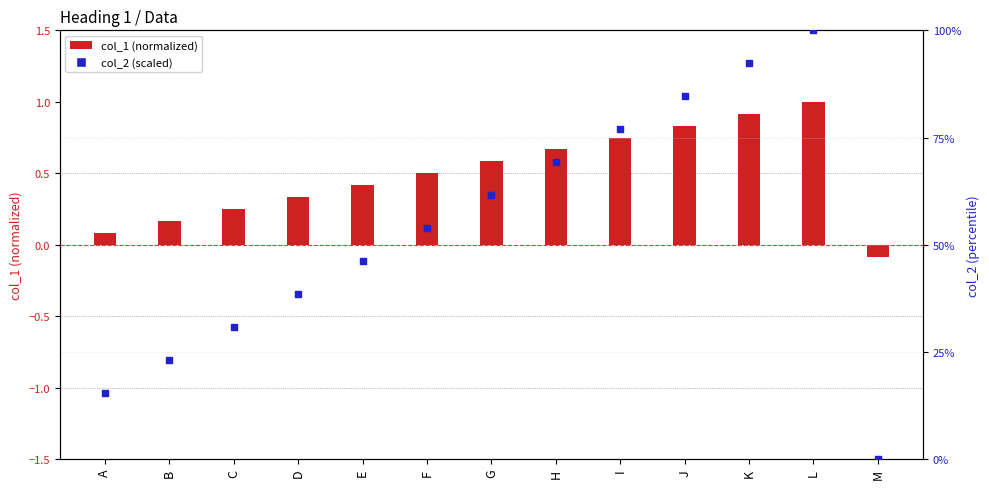

Is the value of col_1 (normalized) at F greater than the value of col_2 (scaled) at F?

No